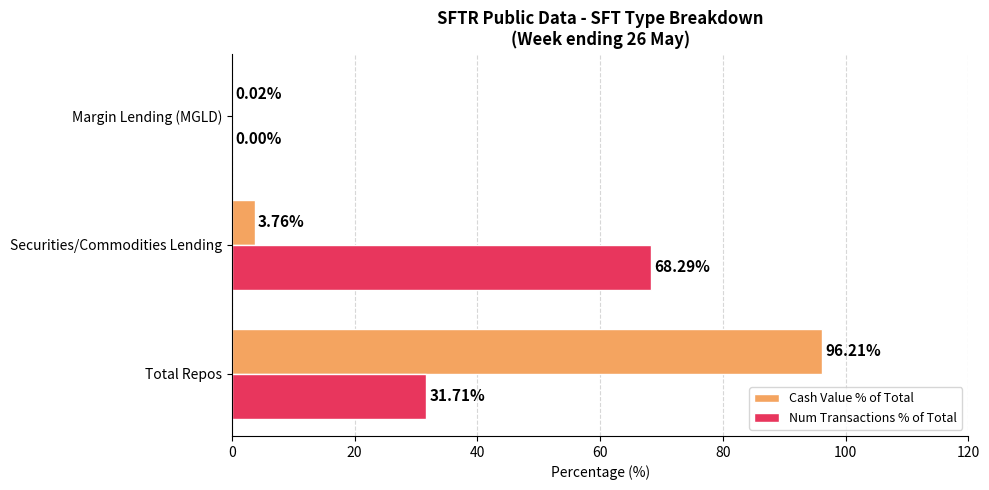

What is the total value across all series at Securities/Commodities Lending?

72.1